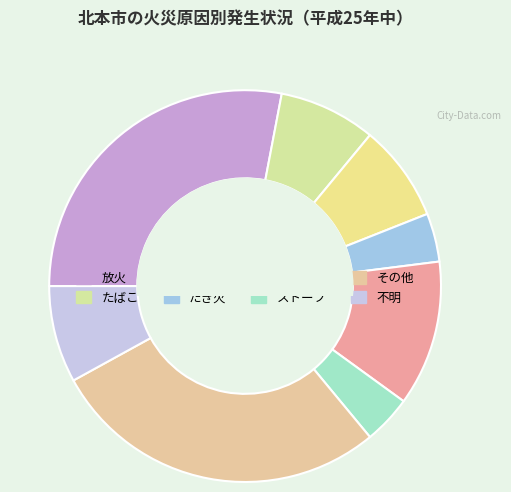

How many segments does this pie chart have?

8